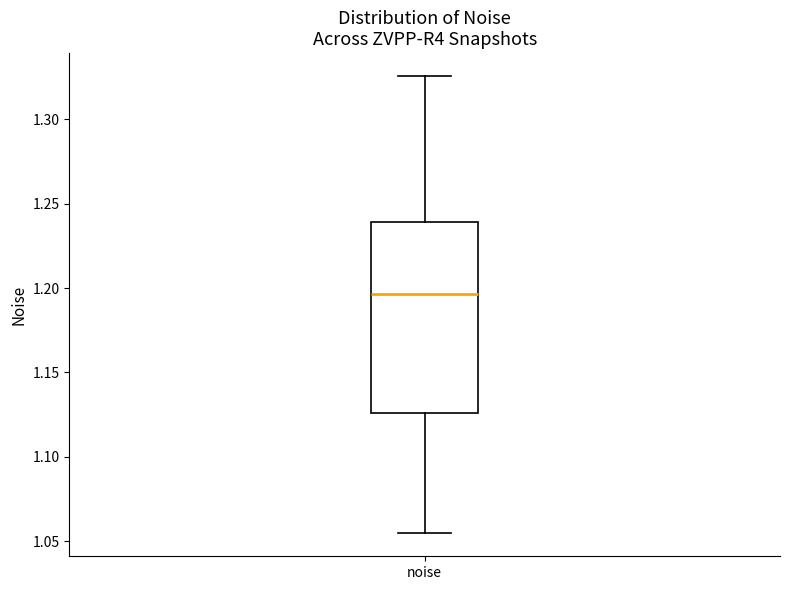

Transcribe this box plot: give where the median line is, the range the box spans, and where the two whiskers end, as read against the y-axis. The values are not printed on the chart, so give them approximately, as read against the axis.

median 1.195, box 1.125 to 1.240, whiskers 1.055 to 1.325